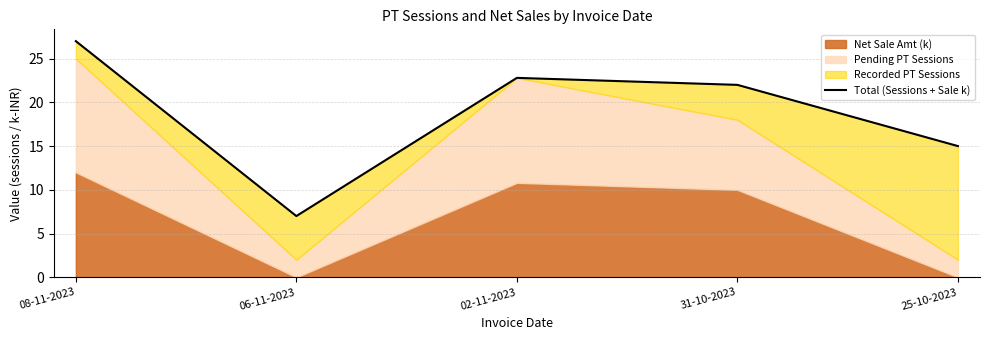

True or false: the data shows 4.7 at 25-10-2023.

False